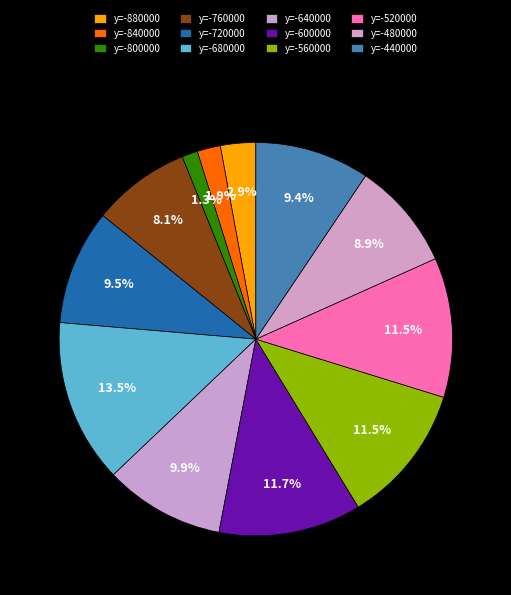

How many slices are in this pie chart?

12